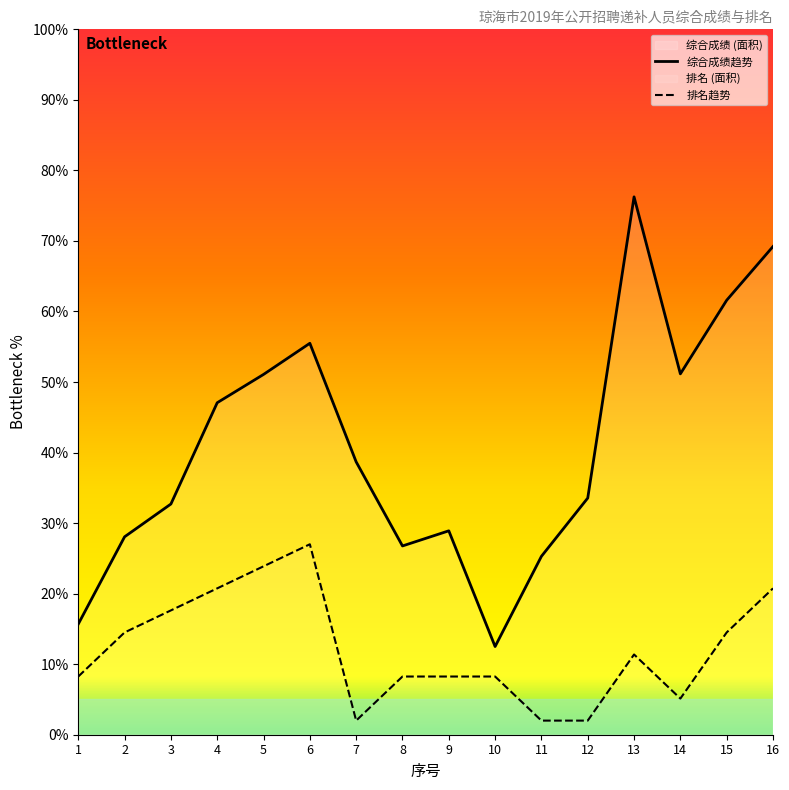

At how many categories does at least one series exceed 36?

8